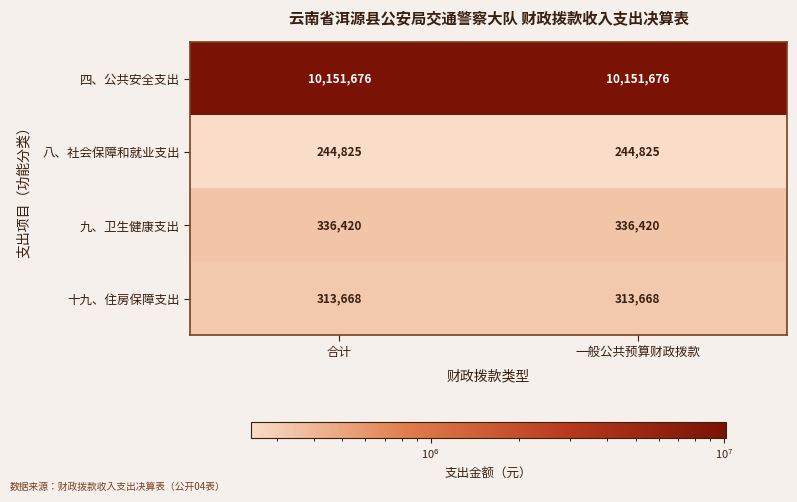

Reading left to right, transcribe all the data shown in this chart.

四、公共安全支出: 10151676	10151676
八、社会保障和就业支出: 244825	244825
九、卫生健康支出: 336420	336420
十九、住房保障支出: 313668	313668